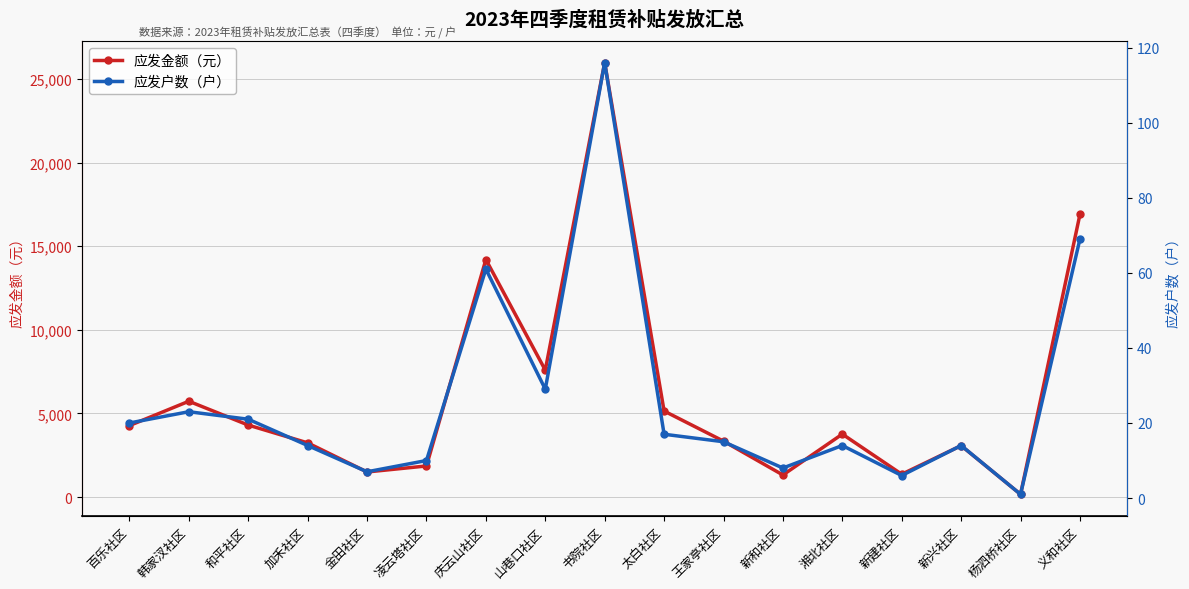

What is the label of the 15th point from the right?

和平社区